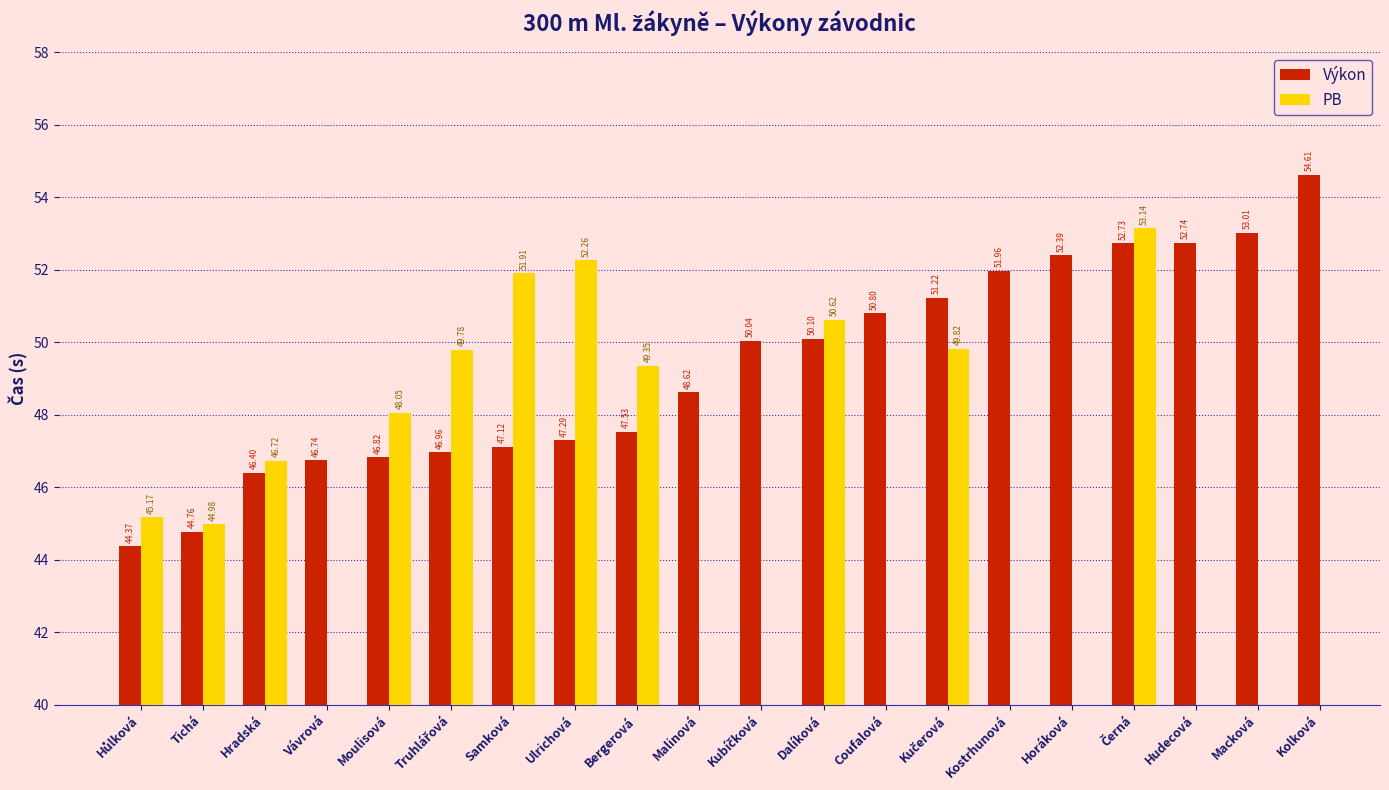

How many positive values does the PB series have?

11